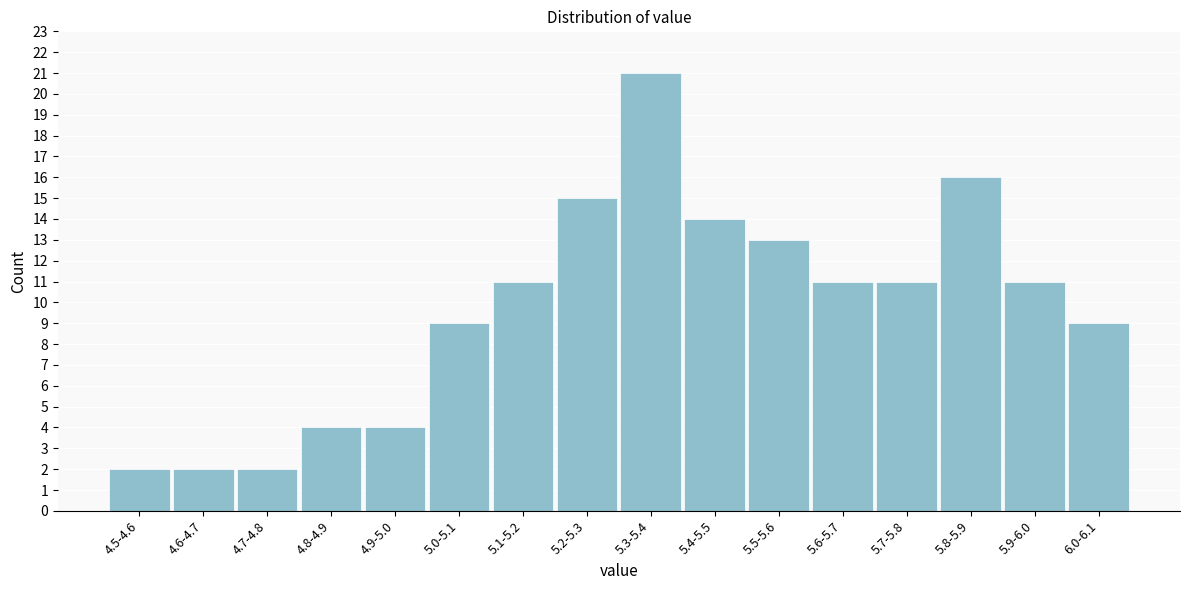

Reading left to right, list all the values displayed in this chart.

4.5-4.6=2	4.6-4.7=2	4.7-4.8=2	4.8-4.9=4	4.9-5.0=4	5.0-5.1=9	5.1-5.2=11	5.2-5.3=15	5.3-5.4=21	5.4-5.5=14	5.5-5.6=13	5.6-5.7=11	5.7-5.8=11	5.8-5.9=16	5.9-6.0=11	6.0-6.1=9